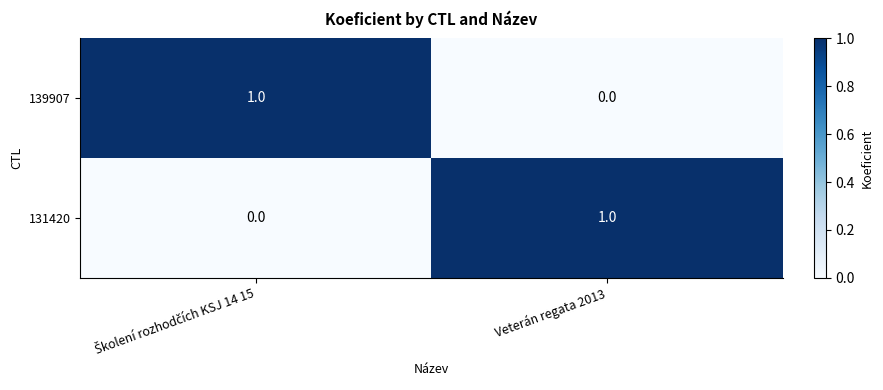

At Veterán regata 2013, list the series in order from smallest to largest.

139907, 131420